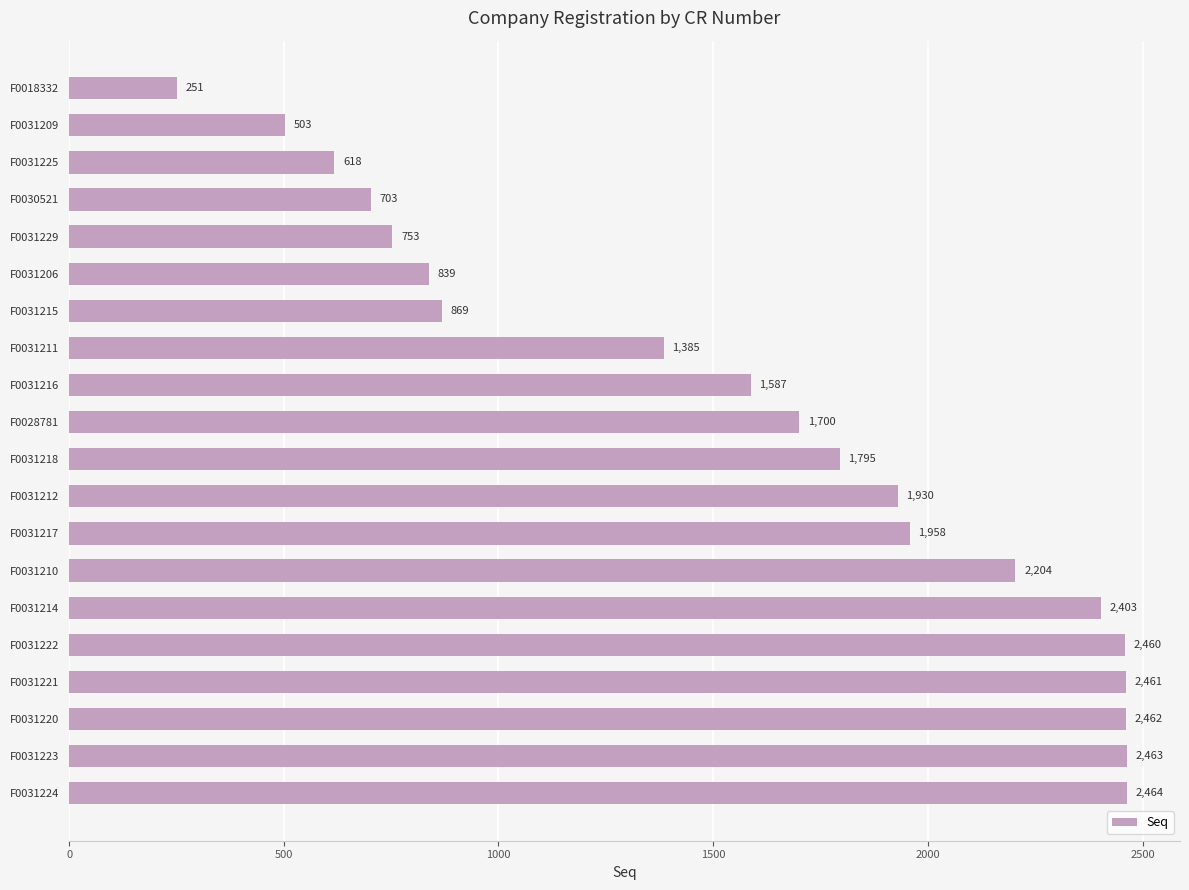

What is the value of the 12th bar from the top?

1930